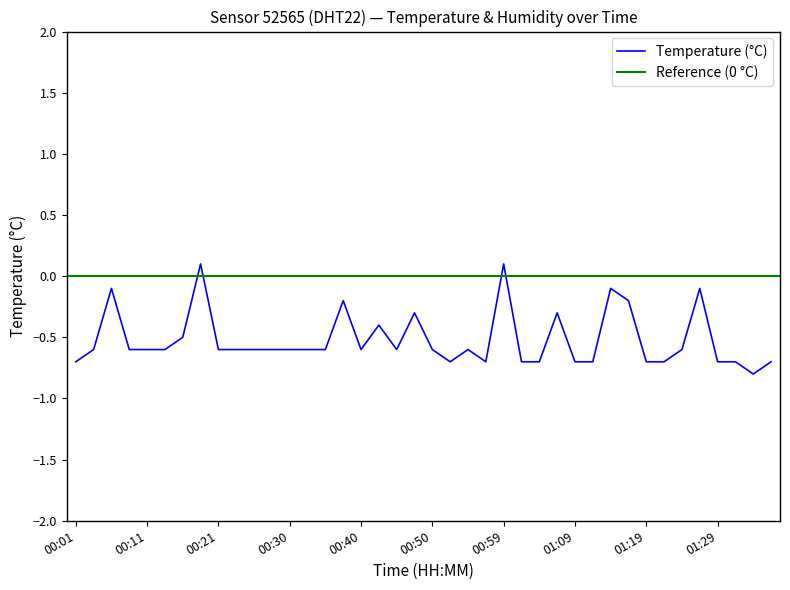

List the labels in order of value, smallest first.

01:34, 00:01, 00:52, 00:57, 01:02, 01:04, 01:09, 01:12, 01:19, 01:21, 01:29, 01:31, 01:36, 00:04, 00:08, 00:11, 00:13, 00:21, 00:23, 00:25, 00:28, 00:30, 00:33, 00:35, 00:40, 00:45, 00:50, 00:55, 01:24, 00:16, 00:42, 00:47, 01:07, 00:38, 01:16, 00:06, 01:14, 01:26, 00:18, 00:59